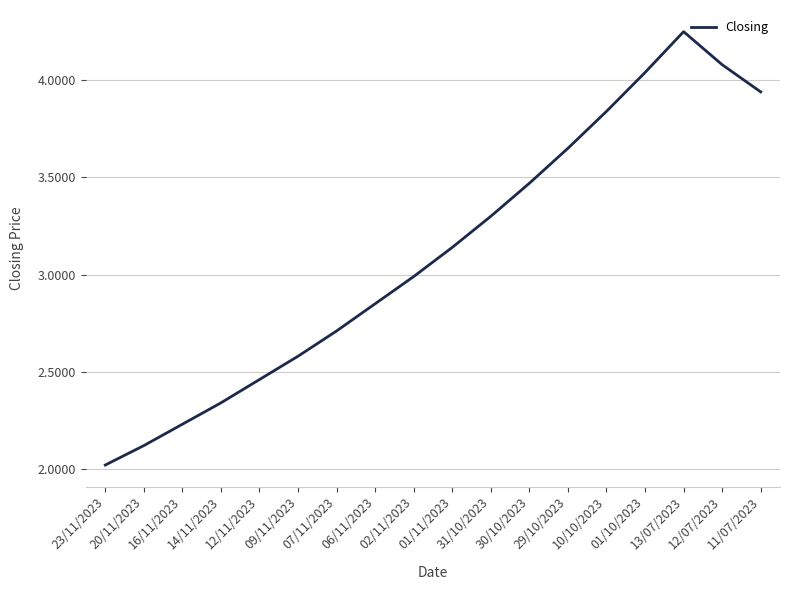

What is the minimum value shown in the chart?

2.0